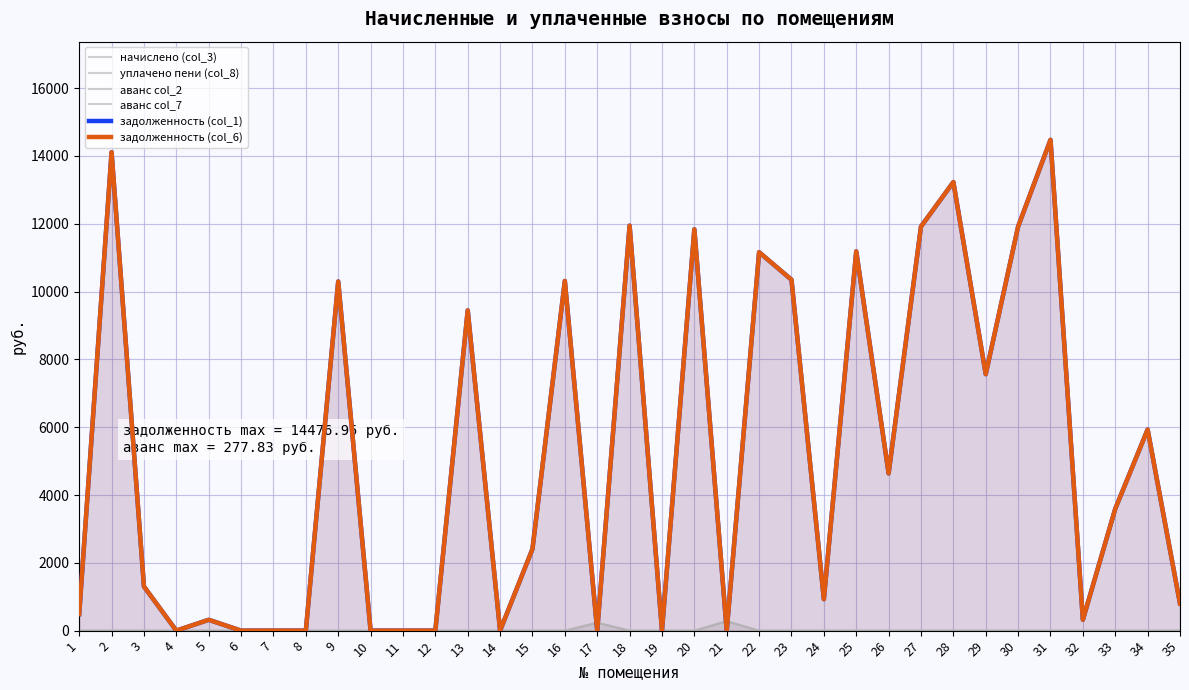

Is the value of уплачено пени (col_8) at 34 greater than the value of задолженность (col_1) at 7?

No